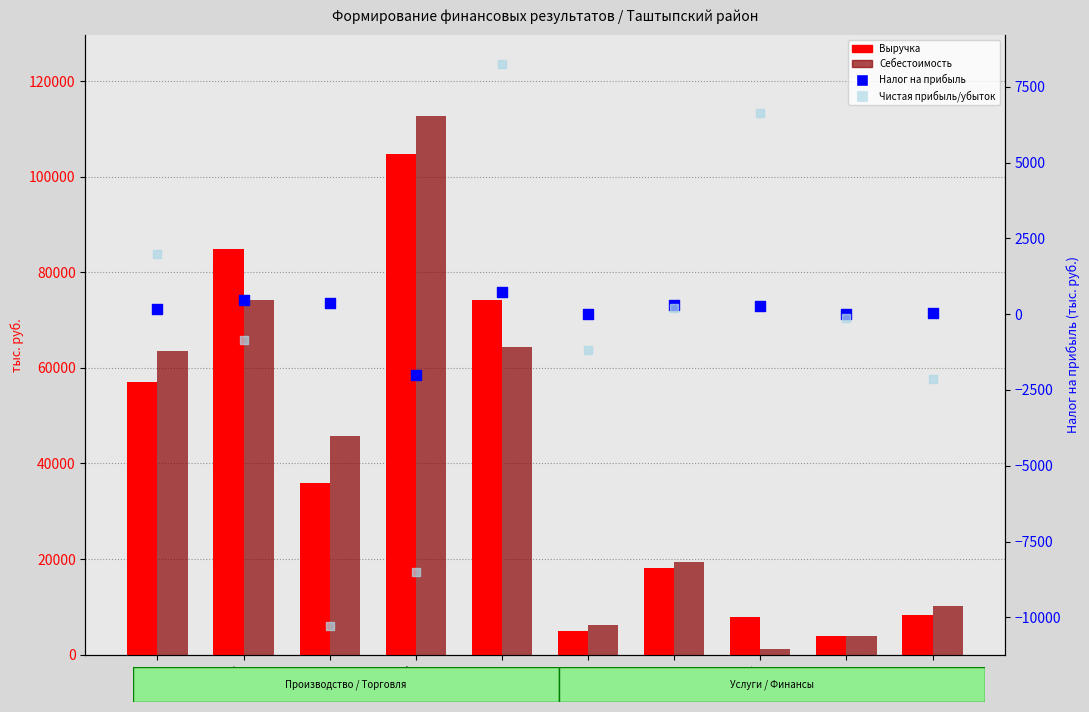

At how many categories does at least one series exceed 61846?

4